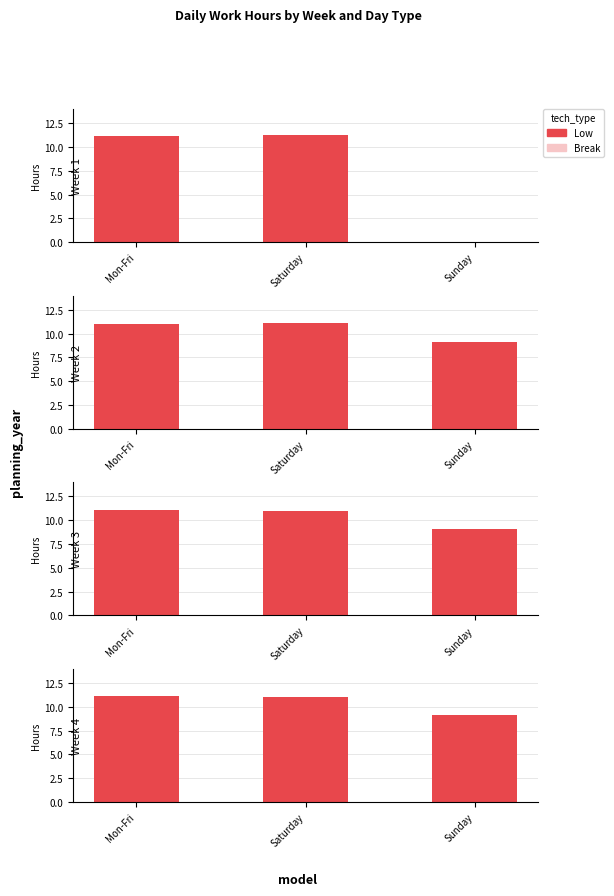

What is the total value across all series at Sunday?

9.2